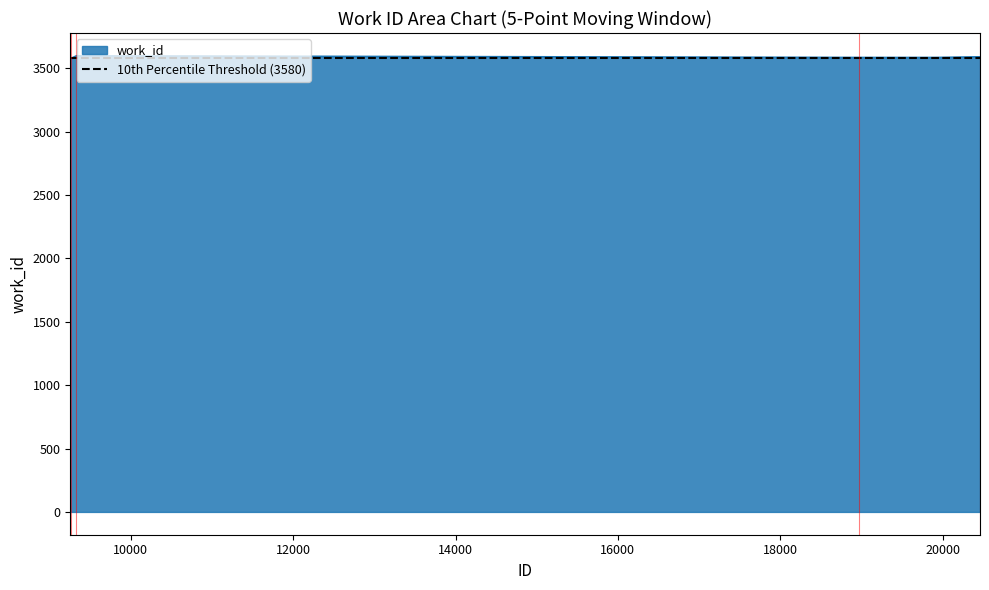

Rank the categories by value from highest to lowest.

9329, 9333, 9334, 20461, 9299, 18973, 19918, 9256, 9254, 9253